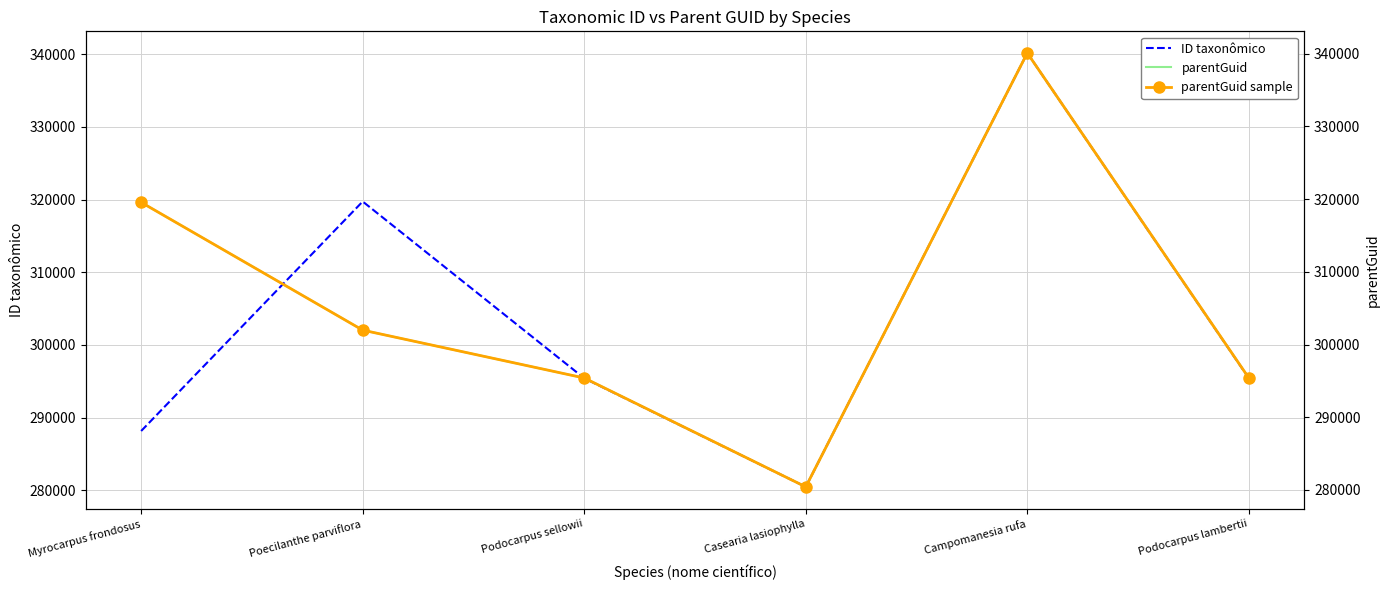

Reading right to left, what are all the values shown in this chart?

ID taxonômico: Podocarpus lambertii=295406	Campomanesia rufa=340152	Casearia lasiophylla=280466	Podocarpus sellowii=295408	Poecilanthe parviflora=319724	Myrocarpus frondosus=288153
parentGuid: Podocarpus lambertii=295395	Campomanesia rufa=340087	Casearia lasiophylla=280422	Podocarpus sellowii=295395	Poecilanthe parviflora=301976	Myrocarpus frondosus=319552
parentGuid sample: Podocarpus lambertii=295395	Campomanesia rufa=340087	Casearia lasiophylla=280422	Podocarpus sellowii=295395	Poecilanthe parviflora=301976	Myrocarpus frondosus=319552